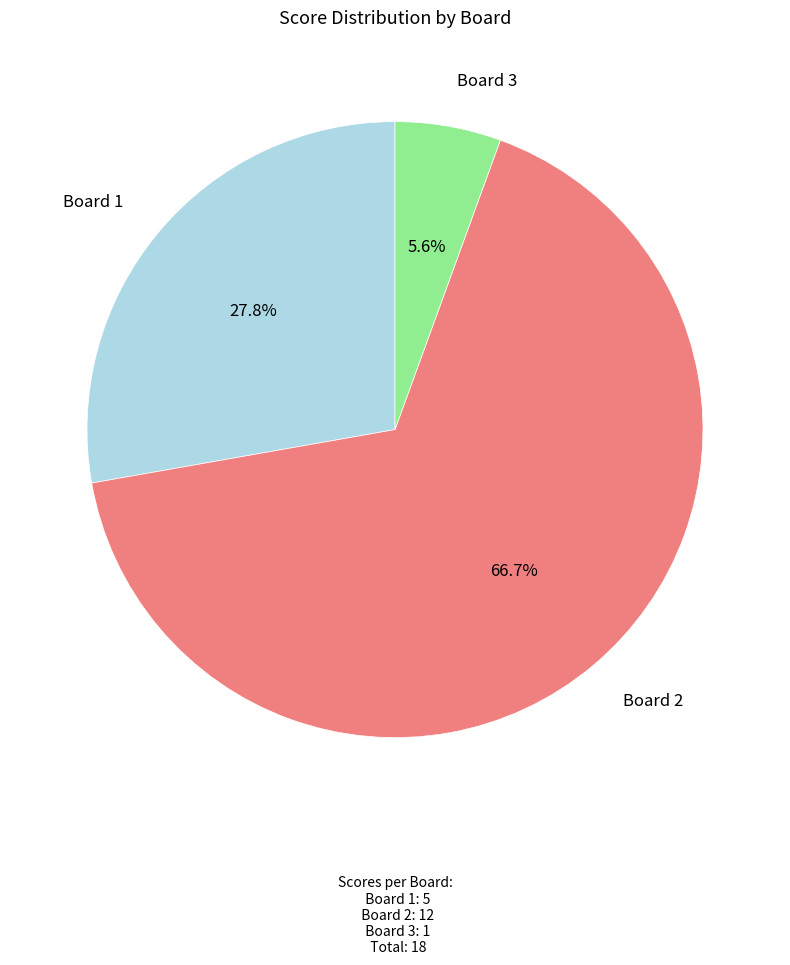

Is there a majority slice in this chart?

Yes